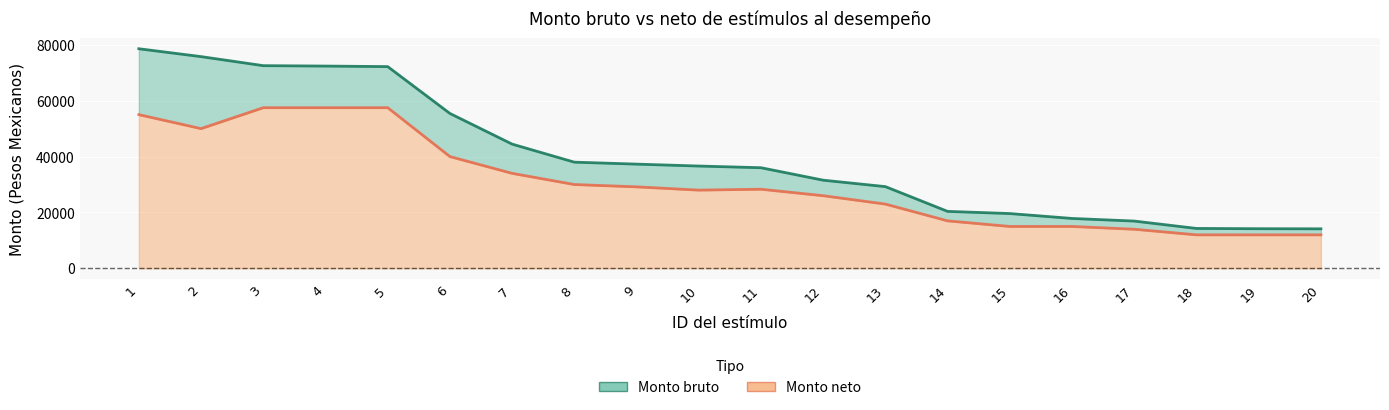

The Monto neto series shows 26000 at 12. True or false?

True